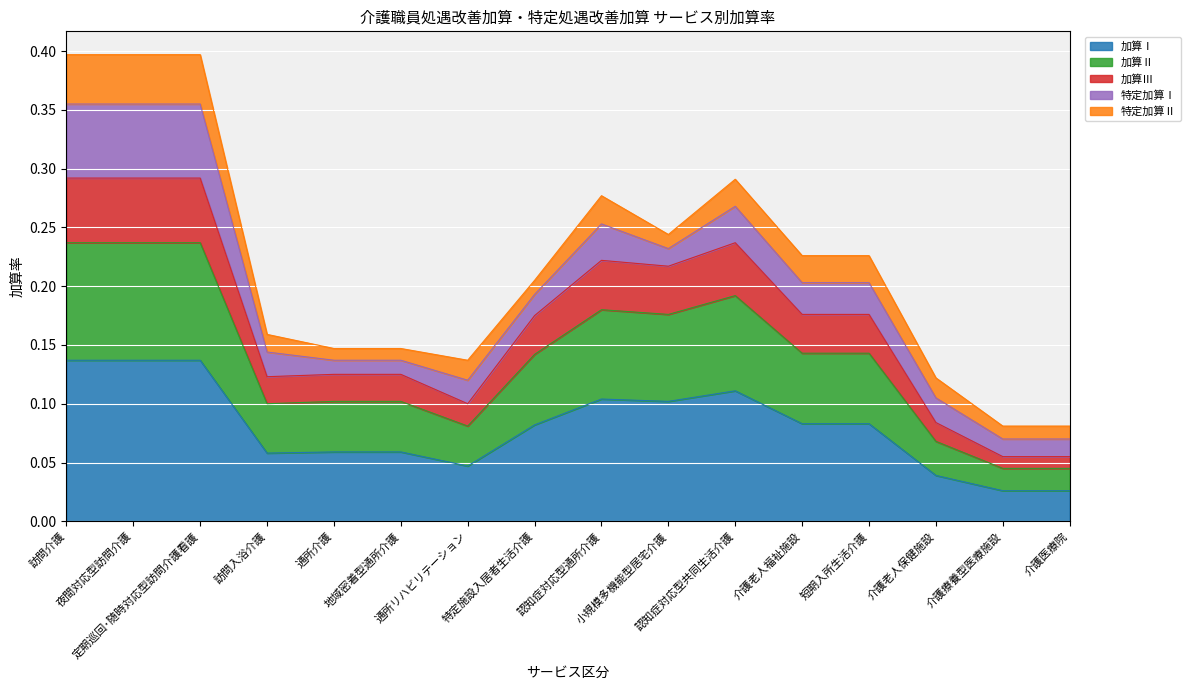

True or false: 加算Ⅲ has more than 1 interior local peaks.

True